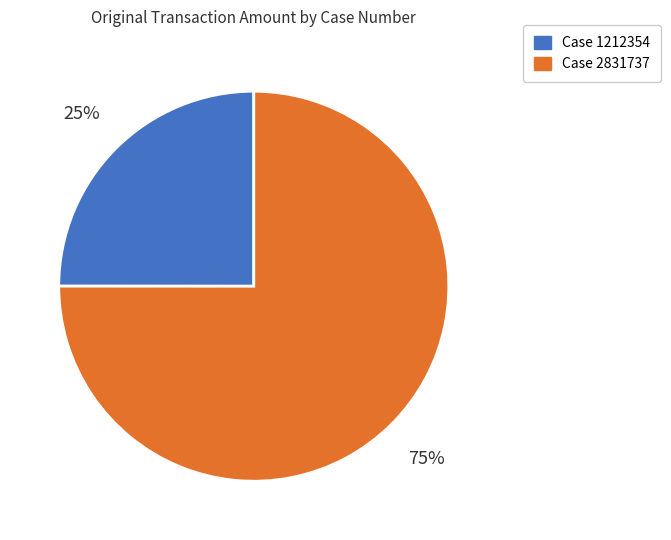

Count the number of slices in the pie.

2